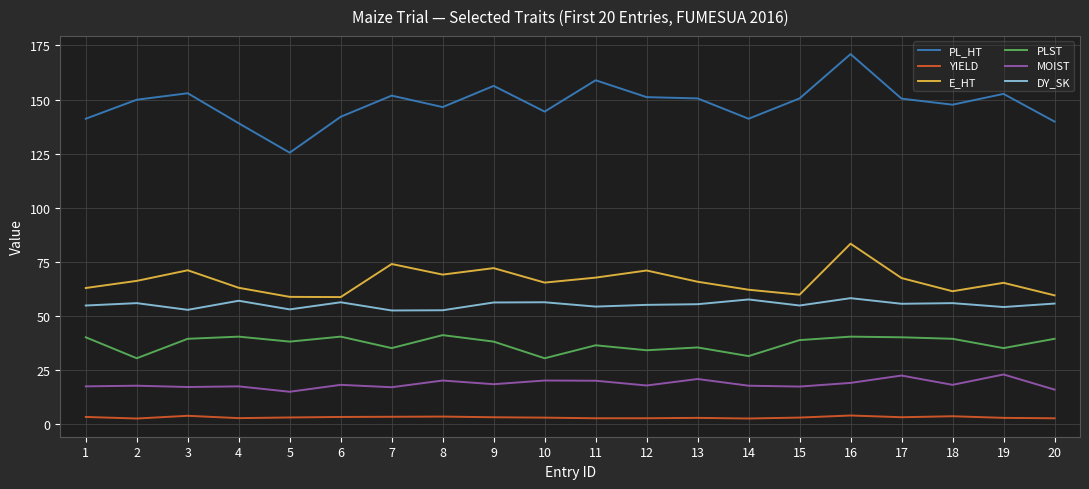

Which series has the largest range (max minus min)?

PL_HT